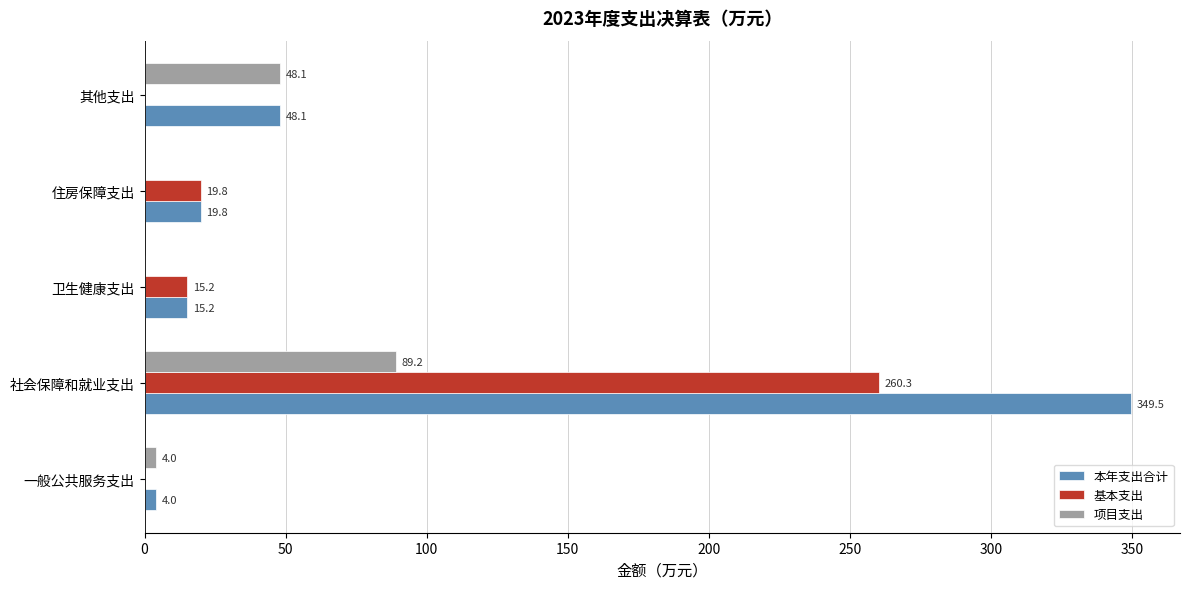

Count the number of categories in the chart.

5